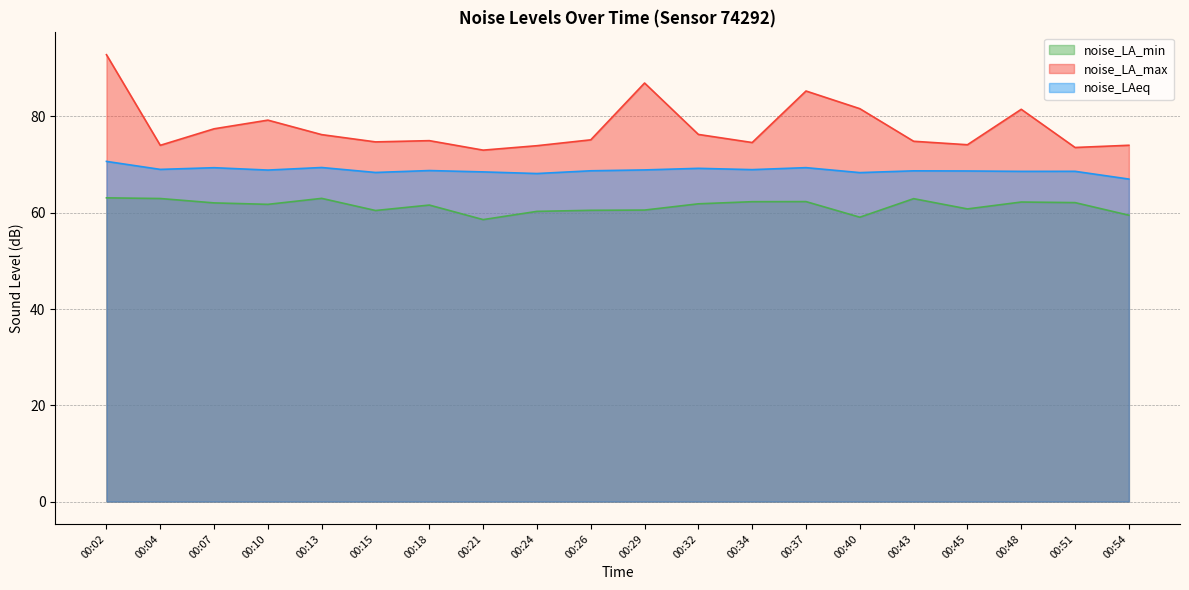

What is the approximate value of noise_LA_max at 00:24?

73.9